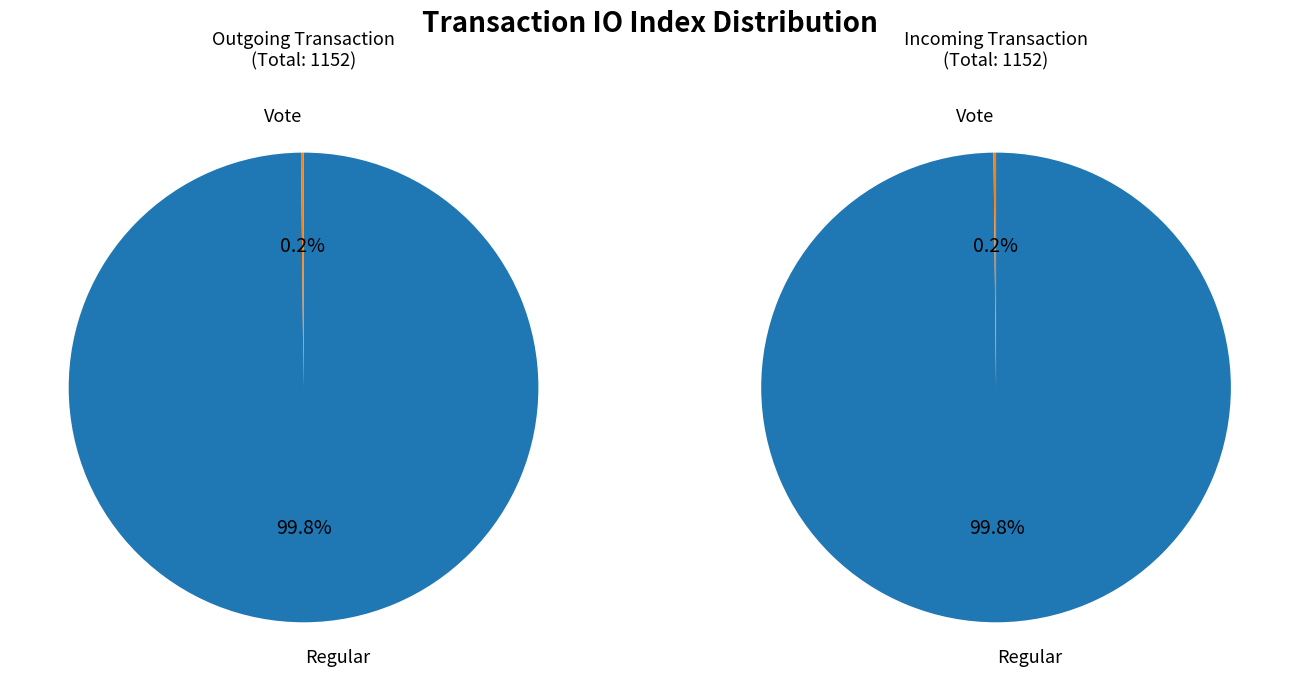

What percentage do Vote and Regular together represent?

100.0%